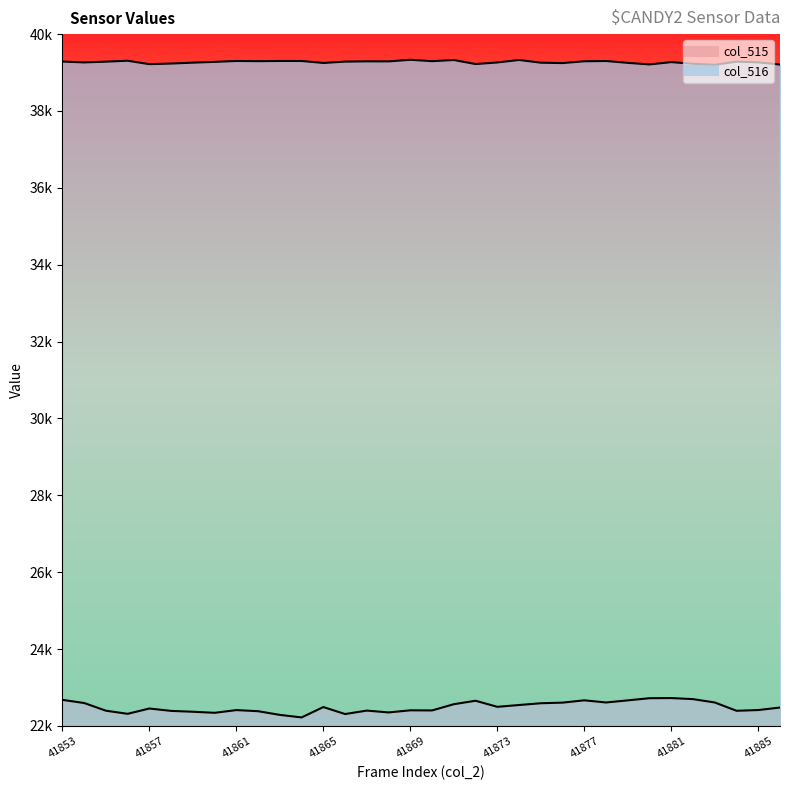

True or false: col_515 and col_516 cross at least once.

False